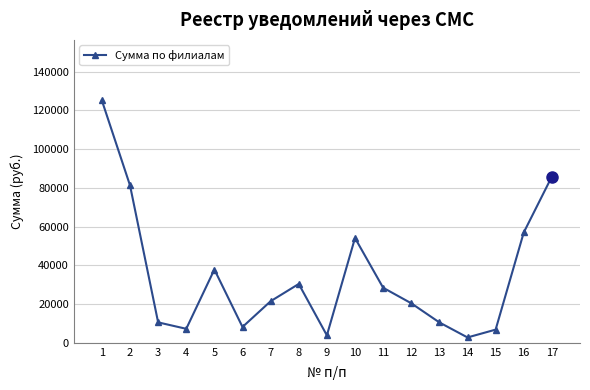

Is it true that the value at 17 is 85792.3?

True